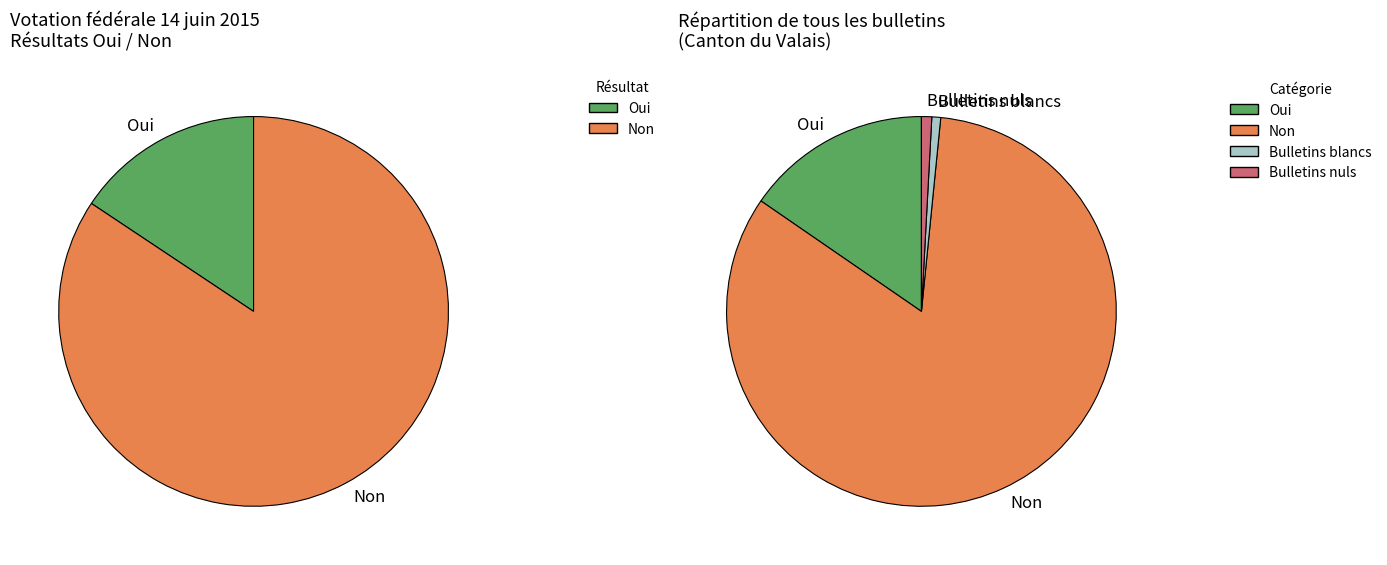

The Oui slice represents 15% of the pie. True or false?

True